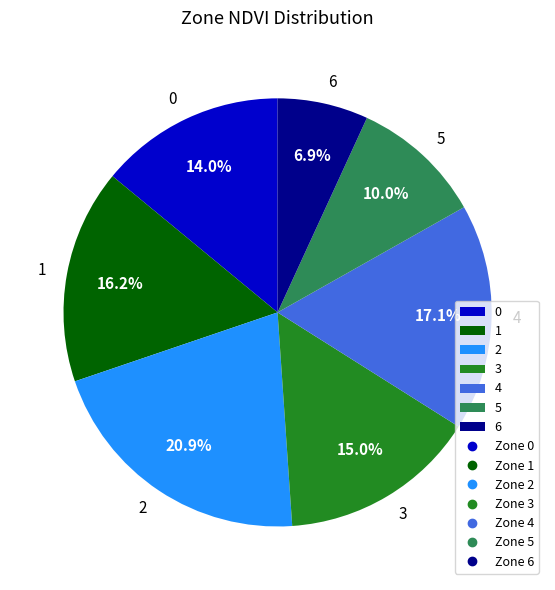

Is it true that 6 is 22% of the pie?

False